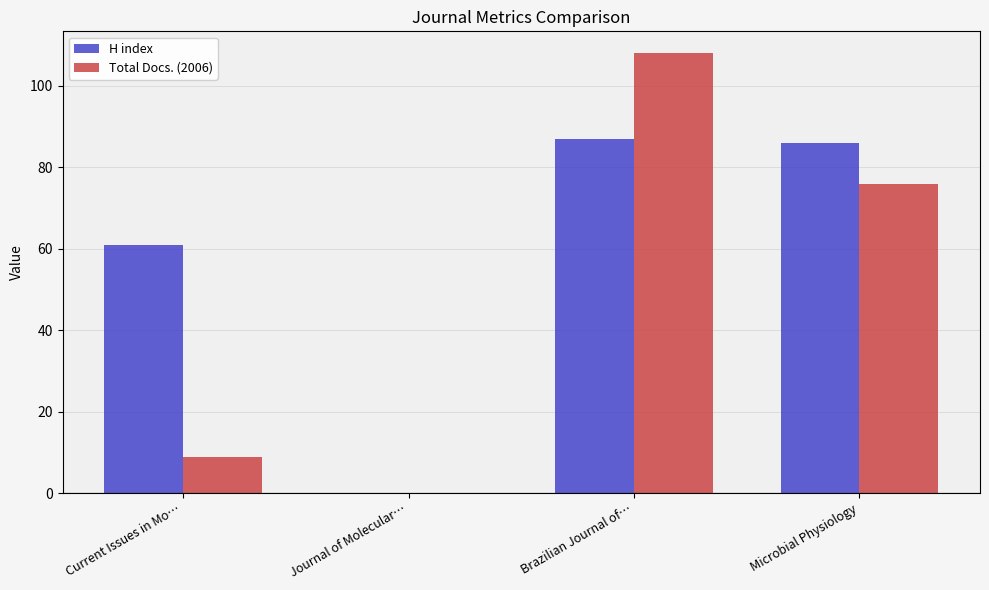

Which series changed the most between Current Issues in Mo… and Brazilian Journal of…?

Total Docs. (2006)